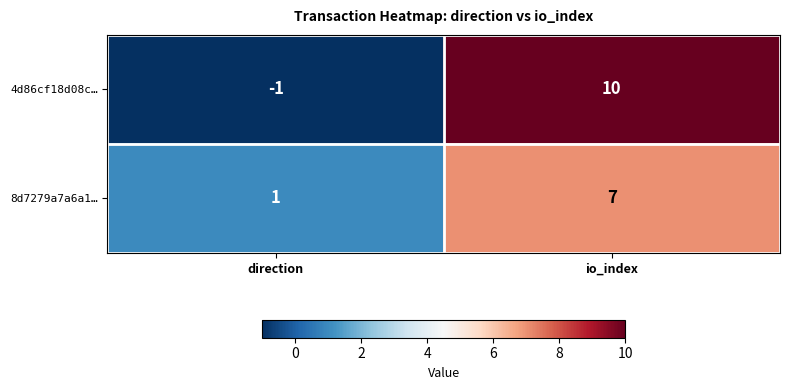

Reading right to left, transcribe all the data shown in this chart.

4d86cf18d08c…: io_index=10	direction=-1
8d7279a7a6a1…: io_index=7	direction=1